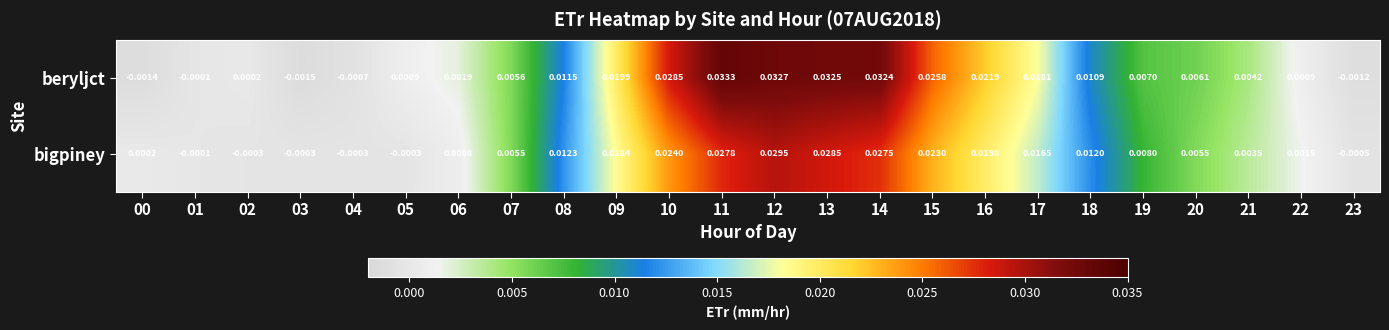

Which series has the largest total across all categories?

beryljct